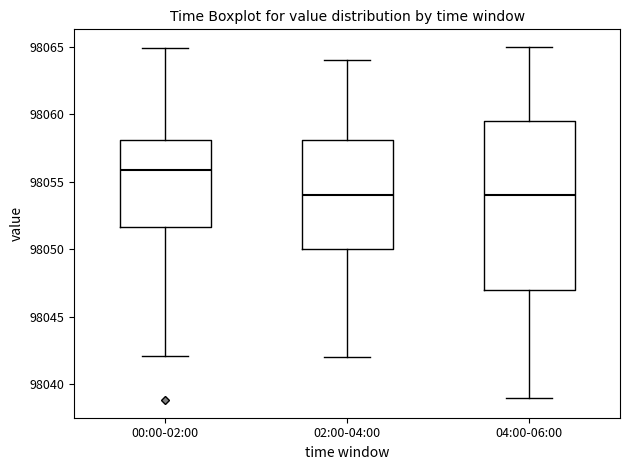

Reading left to right, read every box against the y-axis: the position of its median line, the range the box covers, and the ends of its whiskers. The values are not printed on the chart, so give them approximately, as read against the axis.

00:00-02:00: median 98056.0, box 98051.5 to 98058.0, whiskers 98042.0 to 98065.0
02:00-04:00: median 98054.0, box 98050.0 to 98058.0, whiskers 98042.0 to 98064.0
04:00-06:00: median 98054.0, box 98047.0 to 98059.5, whiskers 98039.0 to 98065.0